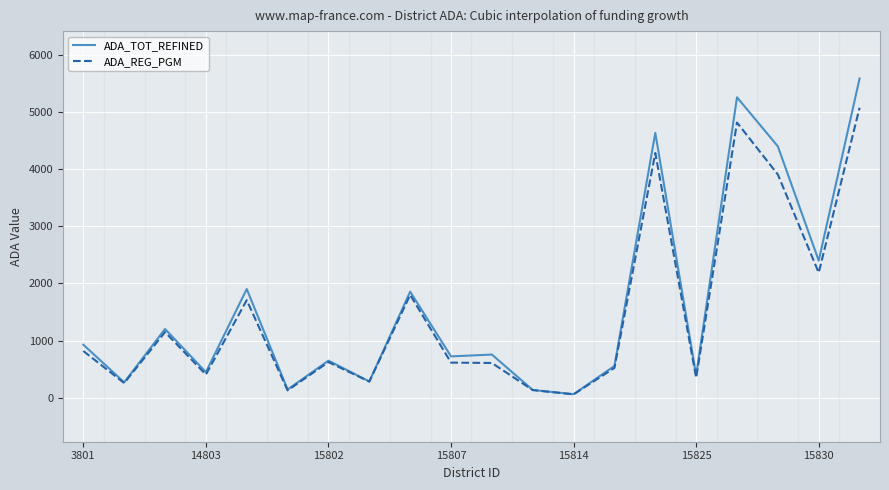

Which series has the widest spread of values?

ADA_TOT_REFINED